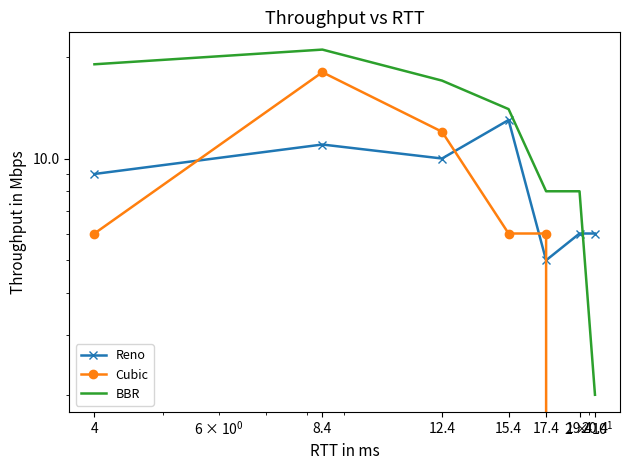

At how many categories does at least one series exceed 18?

2